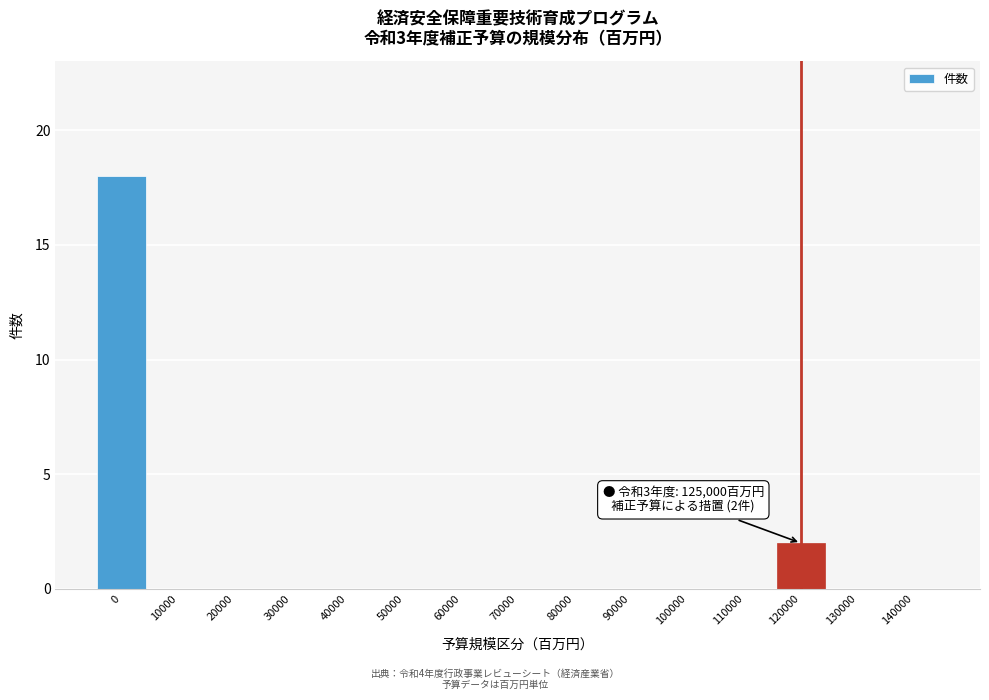

Reading right to left, extract all data points from this chart.

140000=0	130000=0	120000=2	110000=0	100000=0	90000=0	80000=0	70000=0	60000=0	50000=0	40000=0	30000=0	20000=0	10000=0	0=18